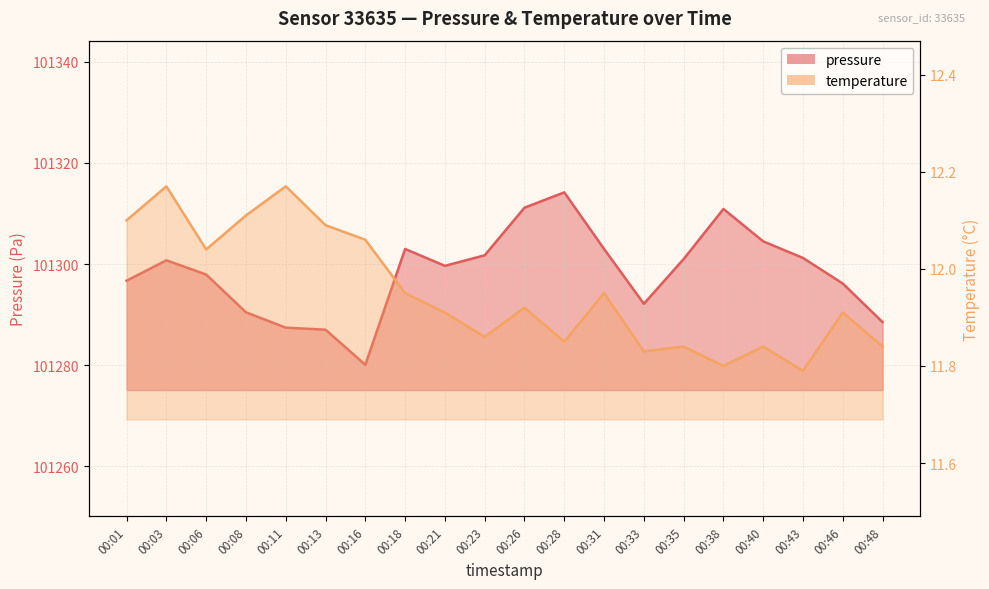

What is the sum of the pressure values at 00:43 and 00:13?

202588.2